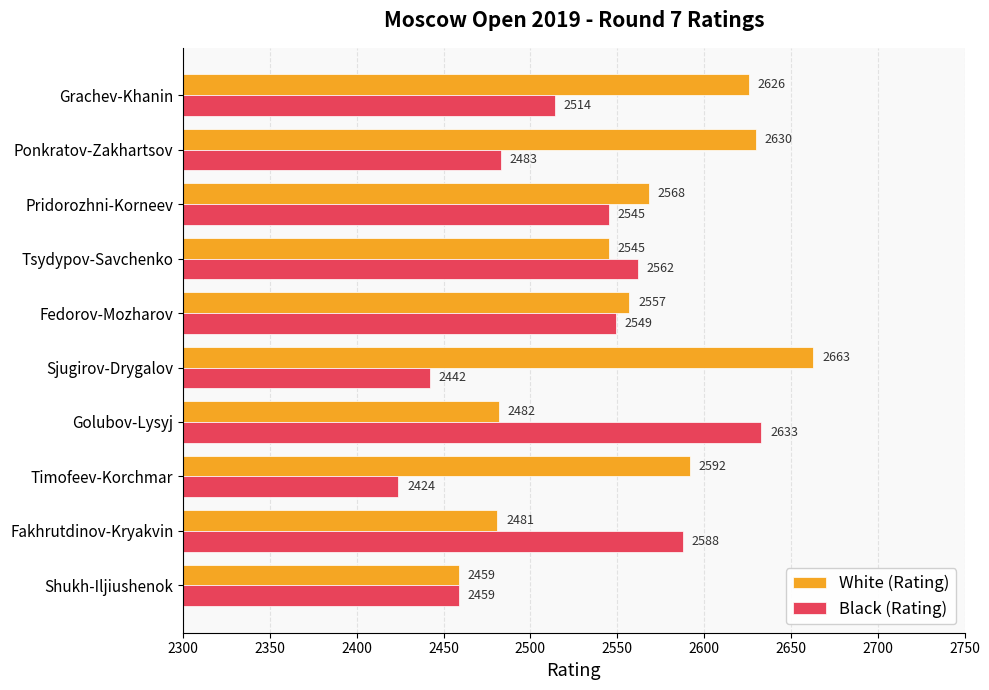

At which category is the sum across all series the highest?

Grachev-Khanin